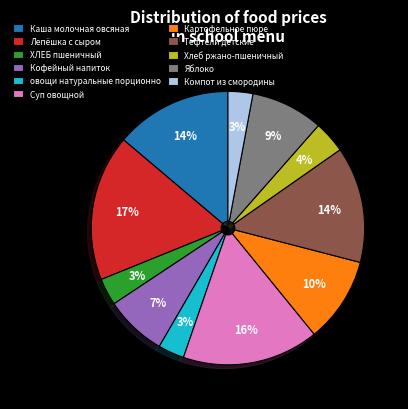

To the nearest percent, what percentage of the pie is овощи натуральные порционно?

3%